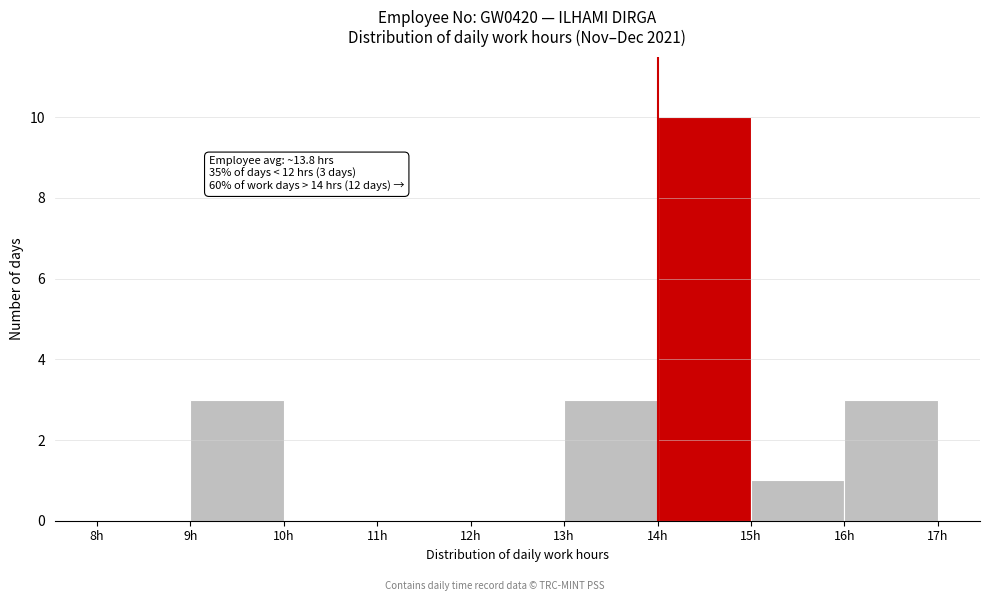

Over which range of the x-axis is the bar tallest?

14 to 15